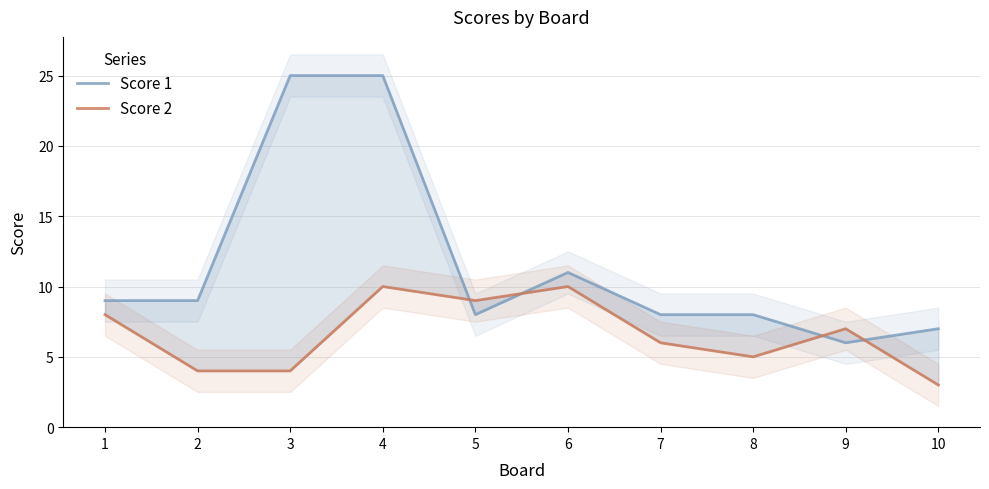

What is the sum of the Score 2 values at 9 and 1?

15